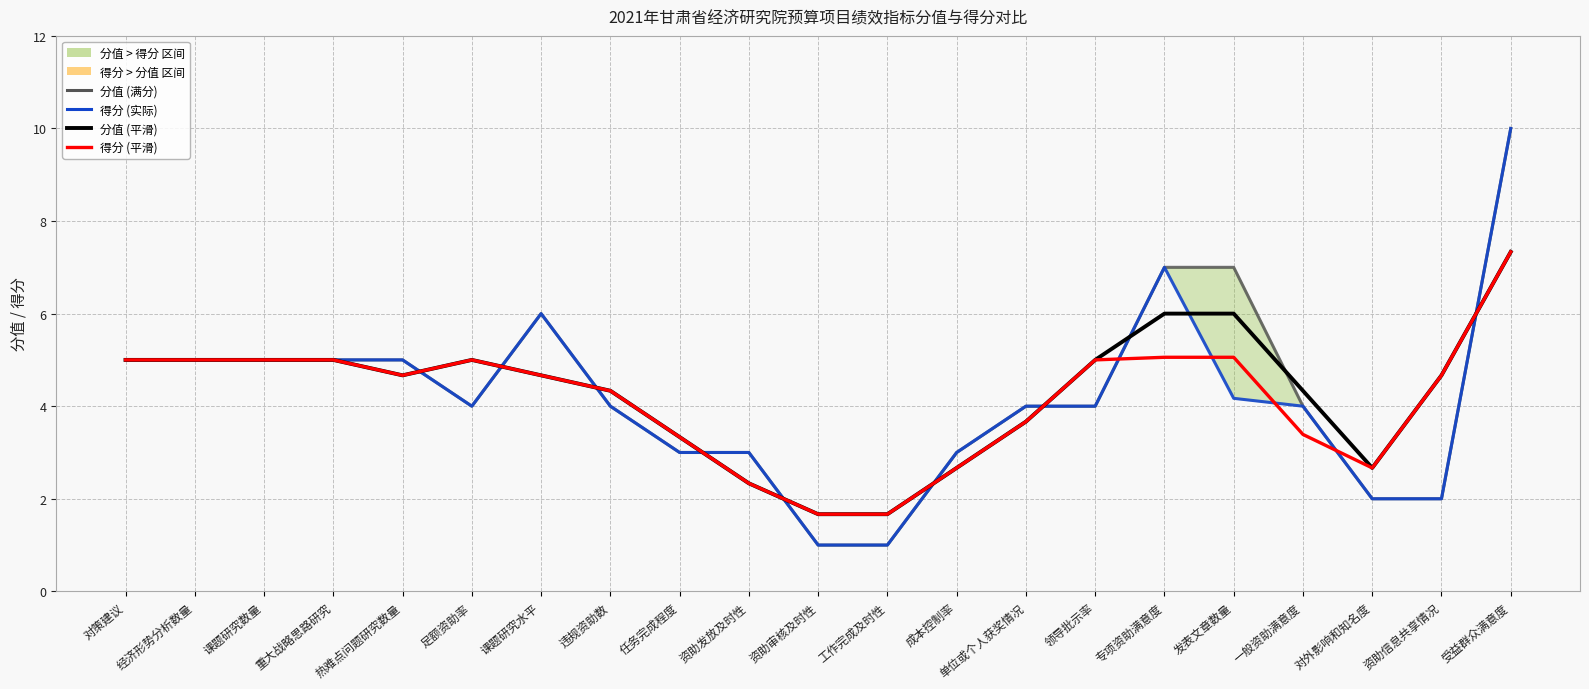

At which category is the sum across all series the highest?

受益群众满意度